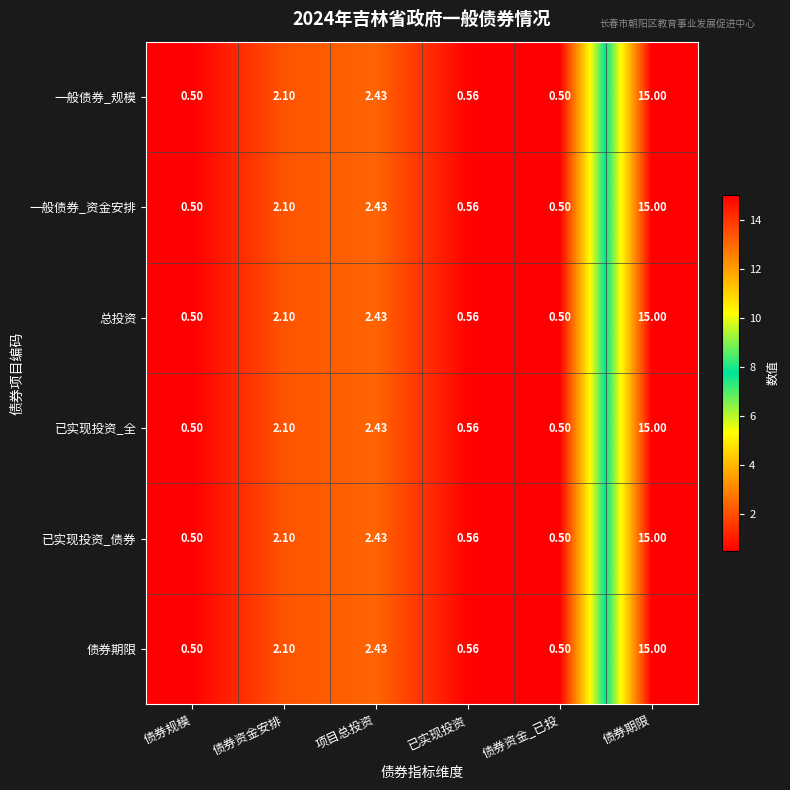

Is the value of 总投资 at 债券资金_已投 greater than the value of 债券期限 at 已实现投资?

No